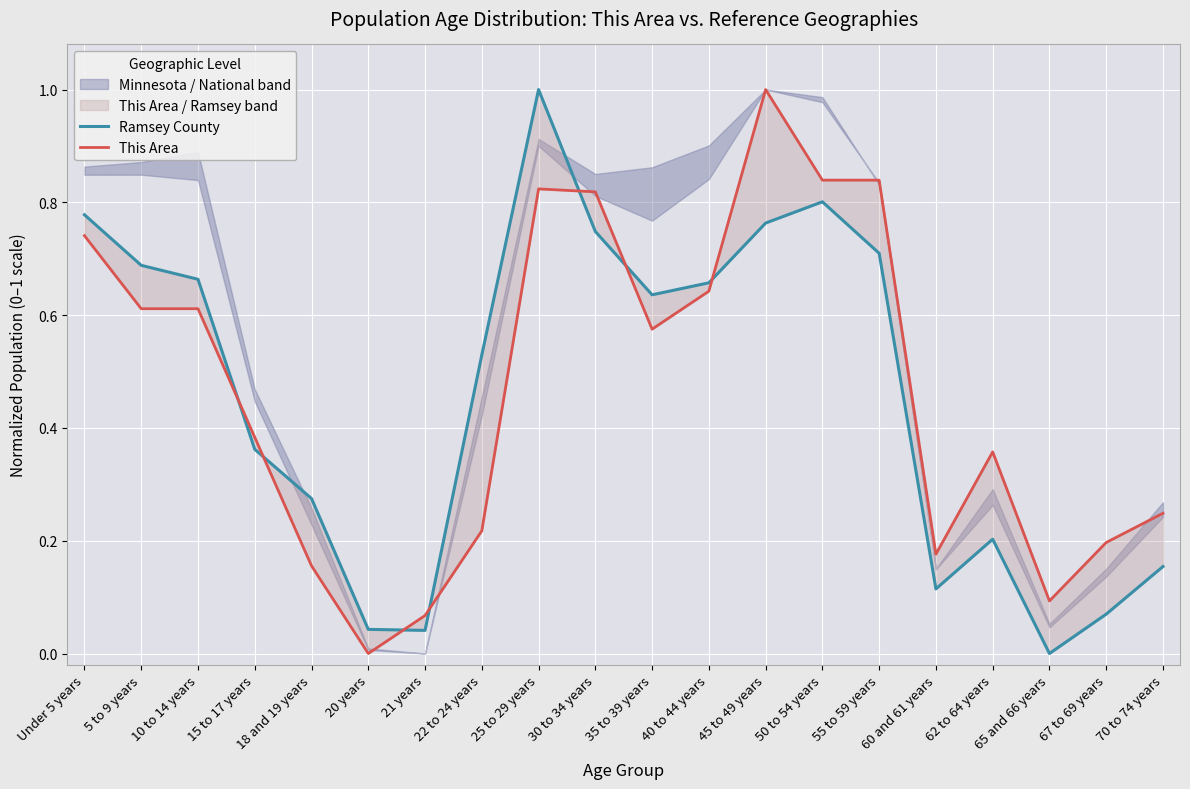

Reading right to left, transcribe all the data shown in this chart.

Ramsey County: 0.2	0.1	0.0	0.2	0.1	0.7	0.8	0.8	0.7	0.6	0.7	1.0	0.5	0.0	0.0	0.3	0.4	0.7	0.7	0.8
This Area: 0.2	0.2	0.1	0.4	0.2	0.8	0.8	1.0	0.6	0.6	0.8	0.8	0.2	0.1	0.0	0.2	0.4	0.6	0.6	0.7